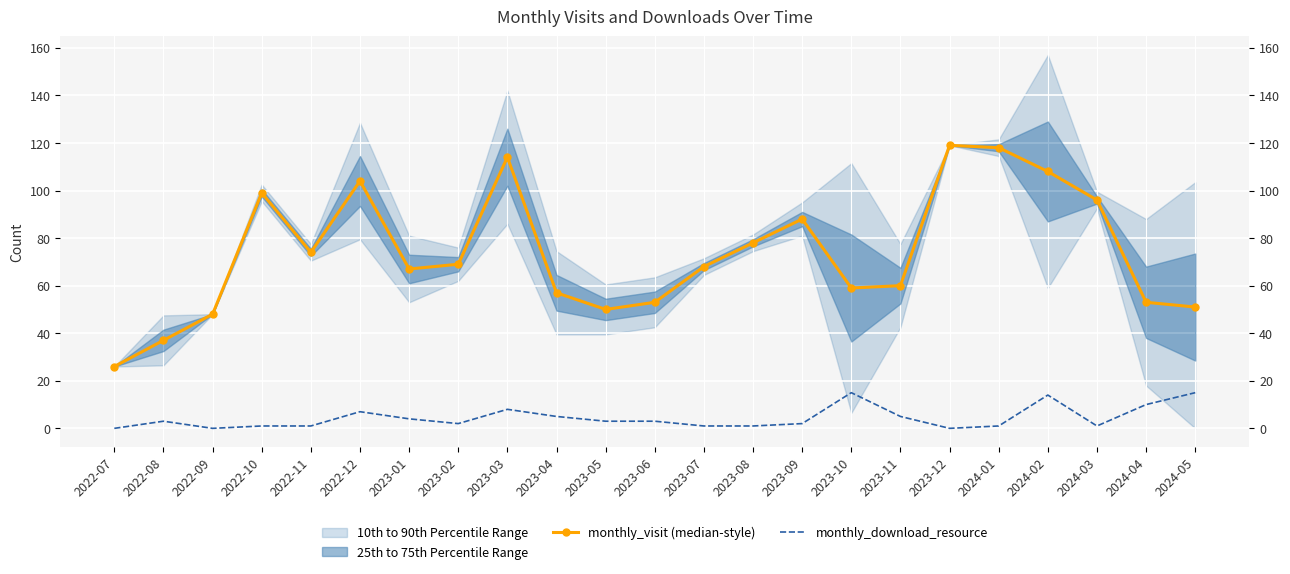

True or false: monthly_download_resource and monthly_visit (median-style) cross at least once.

False